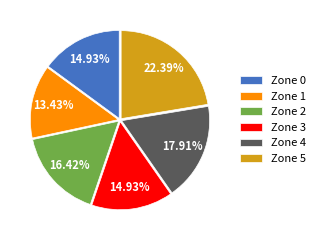

Is it true that Zone 4 is 6% of the pie?

False